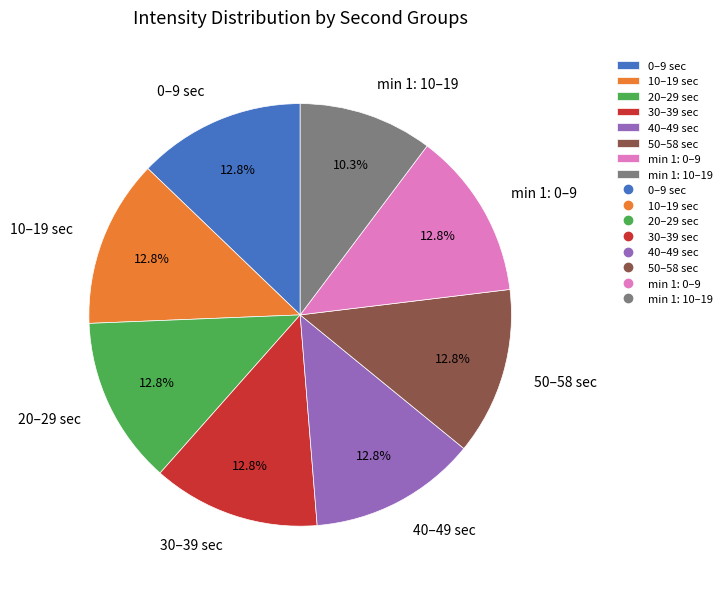

Is there any slice that represents more than half of the pie?

No